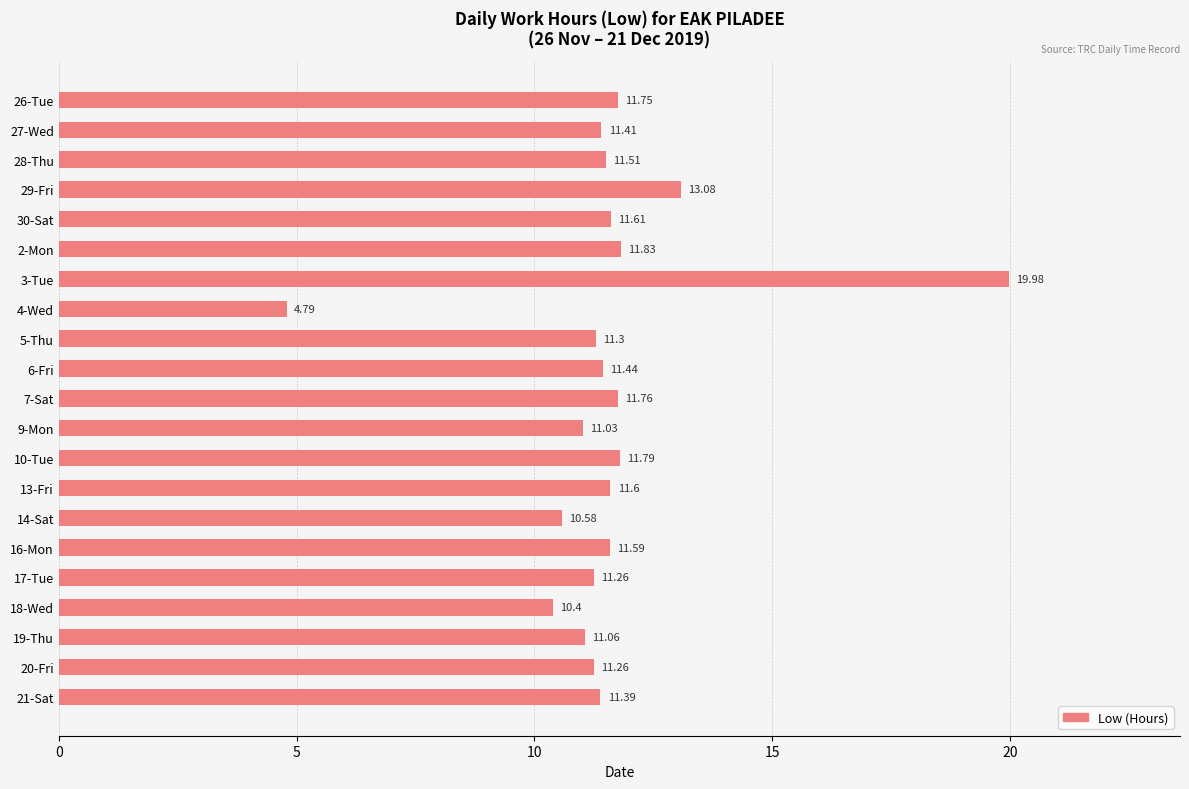

How many data points are less than 11?

3